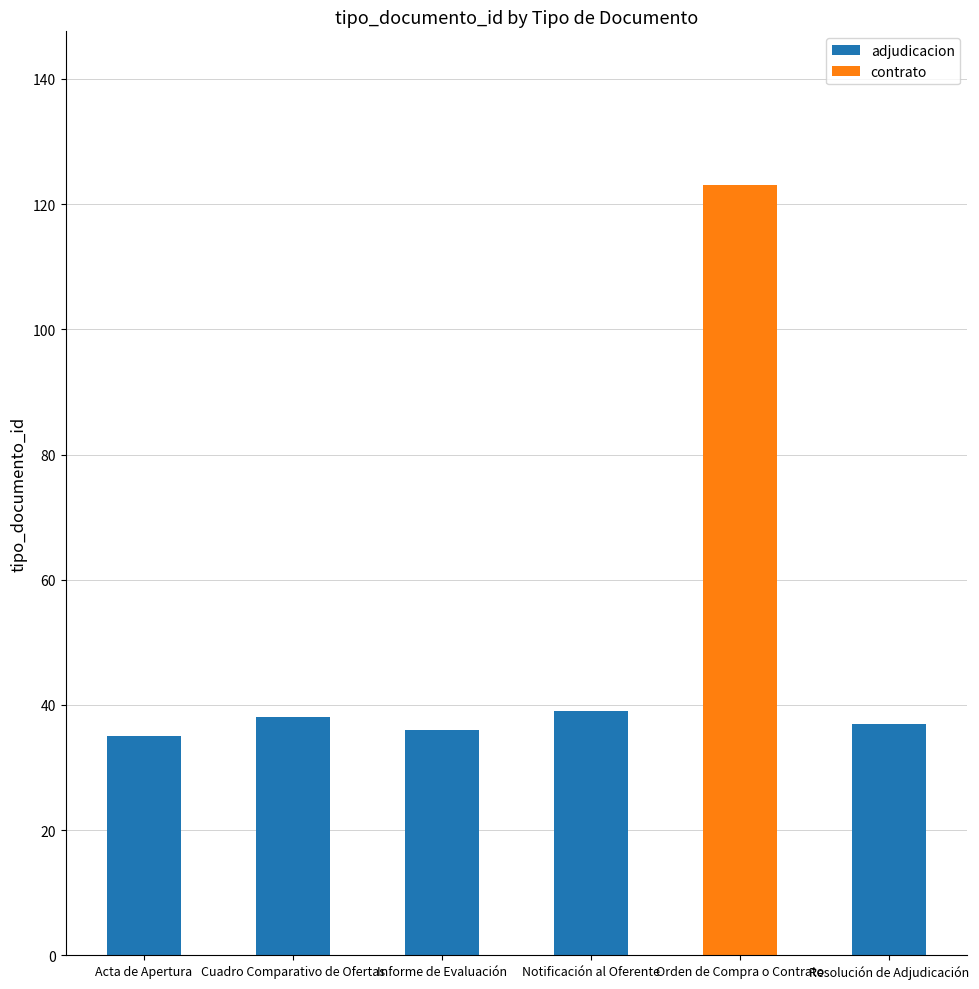

What is the sum of the values at Notificación al Oferente and Orden de Compra o Contrato?

162